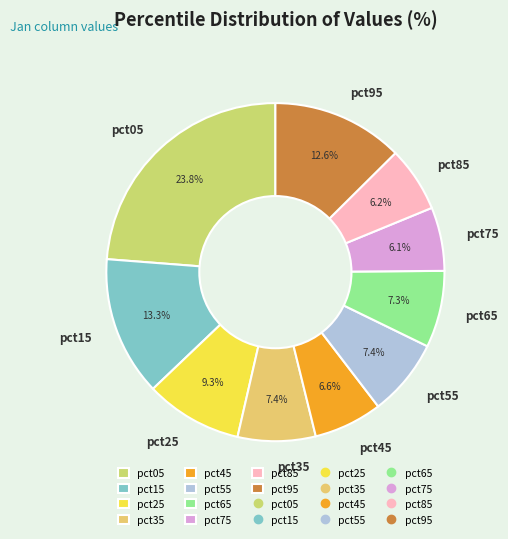

How many segments does this pie chart have?

10